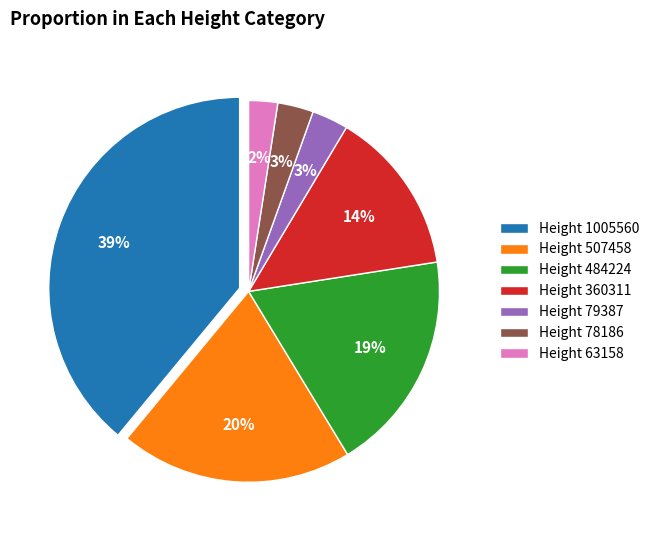

Which has a higher value, Height 63158 or Height 507458?

Height 507458